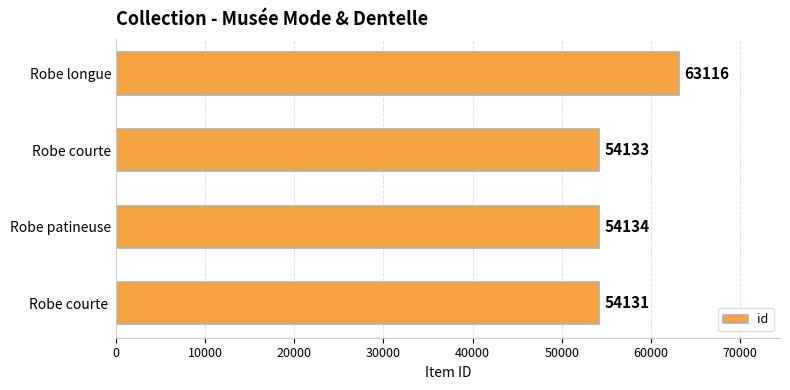

How many series are shown in this chart?

1